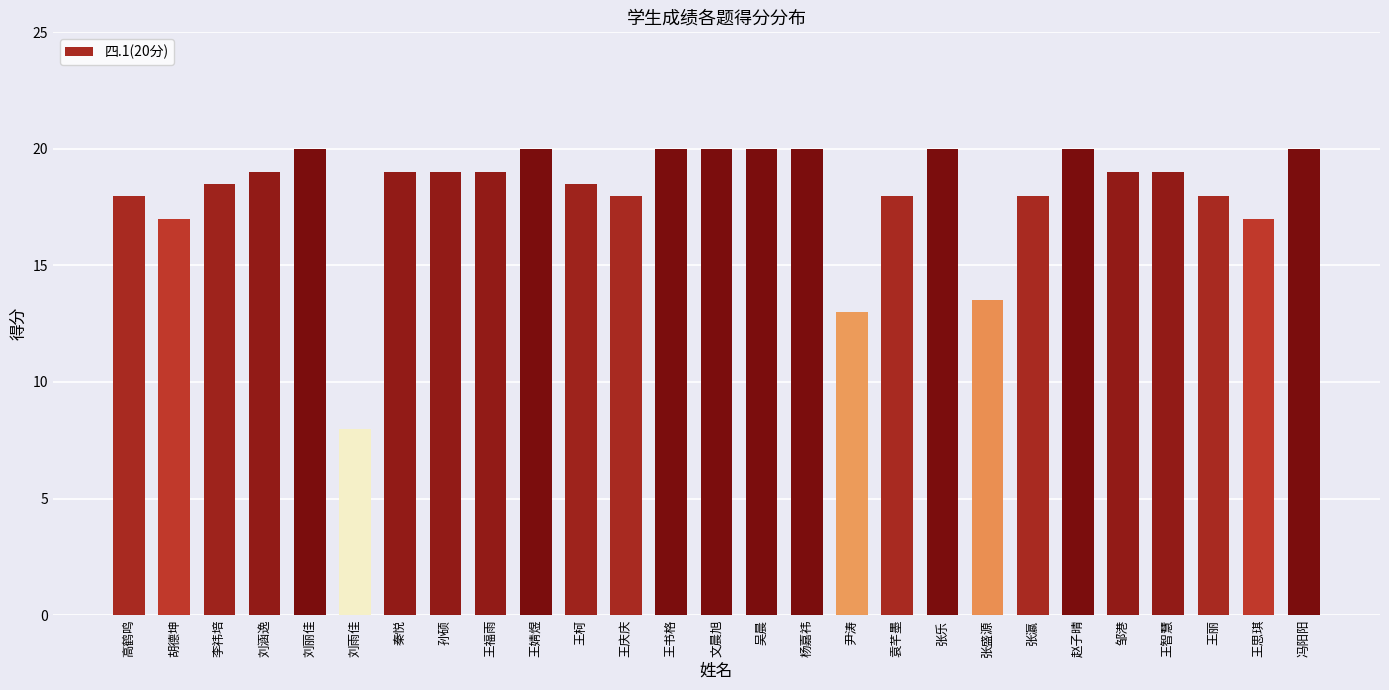

Reading left to right, extract all data points from this chart.

高鹤鸣=18.0	胡德坤=17.0	李祎培=18.5	刘涵逸=19.0	刘丽佳=20.0	刘雨佳=8.0	秦悦=19.0	孙硕=19.0	王福雨=19.0	王婧煜=20.0	王柯=18.5	王庆庆=18.0	王书格=20.0	文晨旭=20.0	吴晨=20.0	杨嘉祎=20.0	尹涛=13.0	袁芊墨=18.0	张乐=20.0	张盛源=13.5	张瀛=18.0	赵子晴=20.0	邹港=19.0	王智慧=19.0	王丽=18.0	王思琪=17.0	冯阳阳=20.0